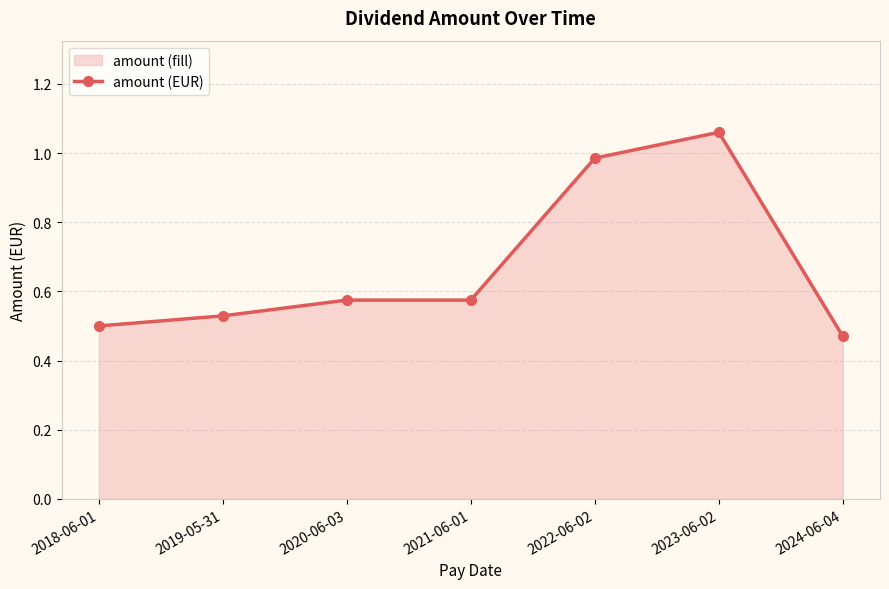

What is the label of the 4th point from the right?

2021-06-01